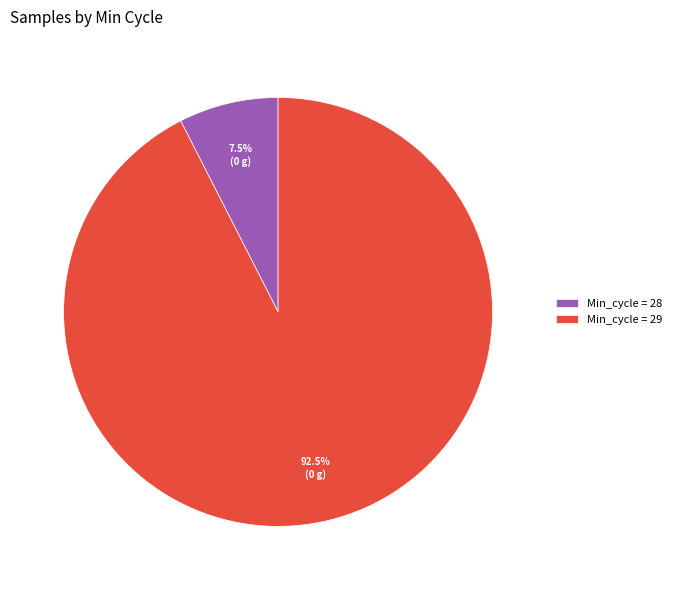

How many slices are in this pie chart?

2